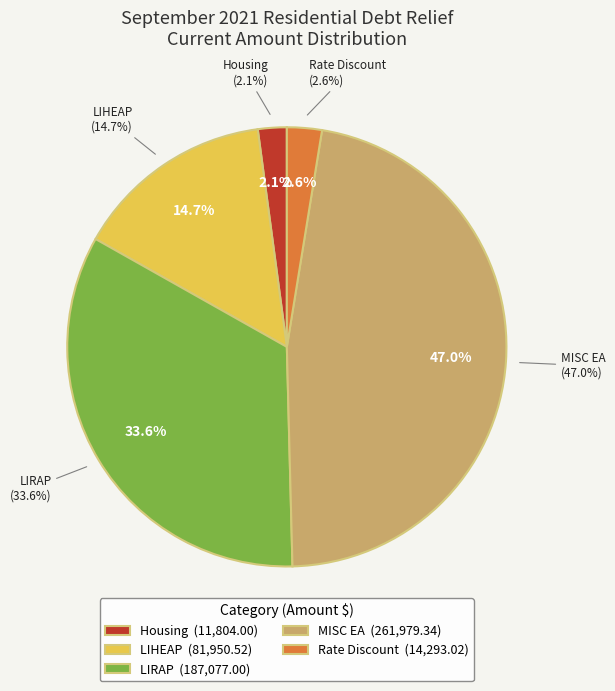

The Rate Discount slice represents 16% of the pie. True or false?

False